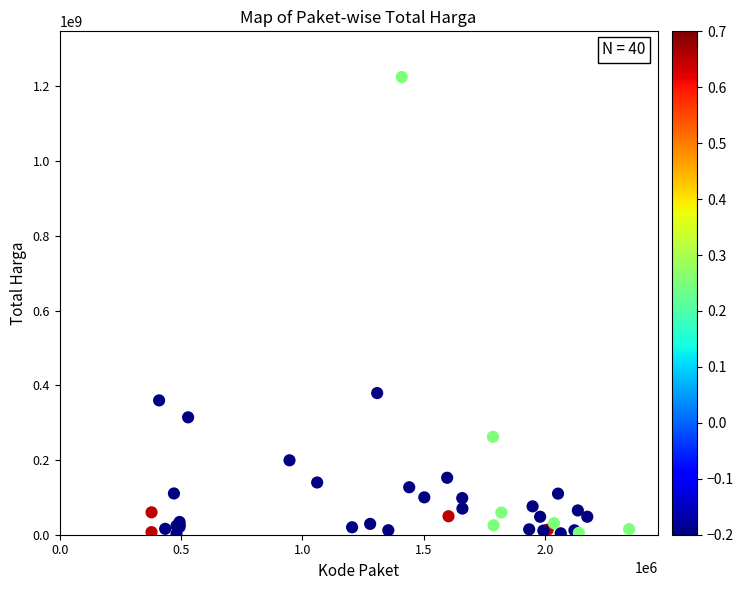

What Y value in the scatter plot is closest to 613538875?

379075000